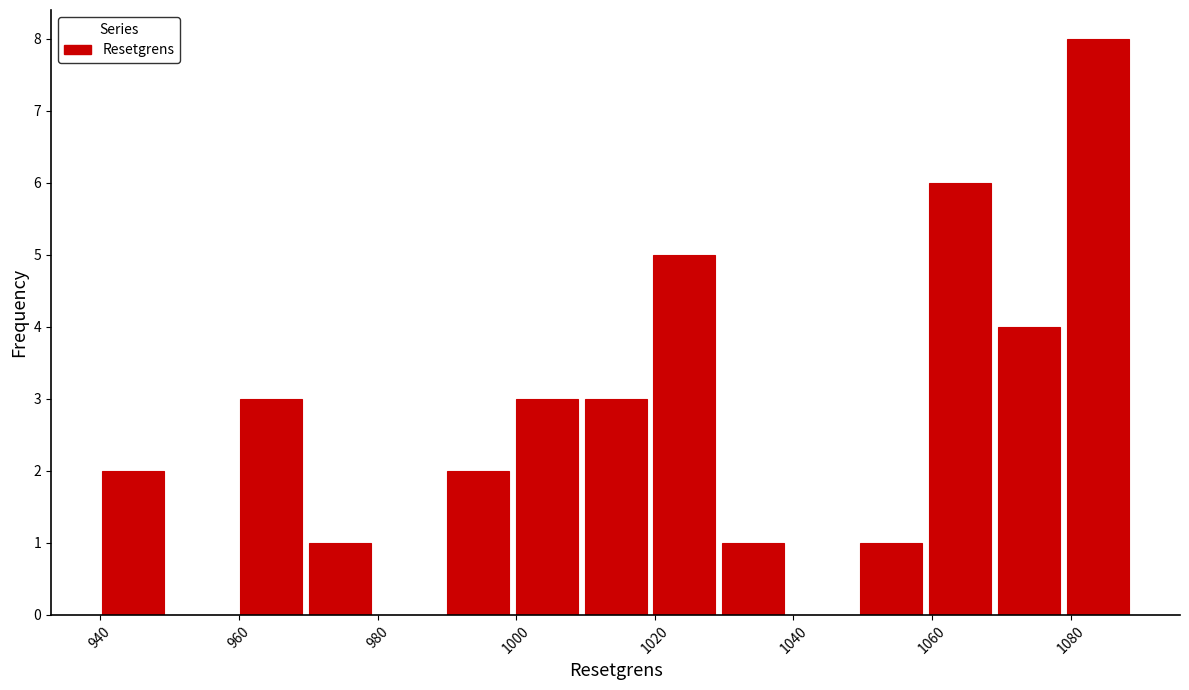

Reading left to right, list every bar in this chart as the range it spans on the x-axis followed by its height. Neither the bar edges nor the heights are printed on the chart, so give them approximately, as read against the axes.

940 to 950: 2
950 to 960: 0
960 to 970: 3
970 to 980: 1
980 to 990: 0
990 to 1000: 2
1000 to 1010: 3
1010 to 1020: 3
1020 to 1030: 5
1030 to 1040: 1
1040 to 1050: 0
1050 to 1060: 1
1060 to 1068: 6
1068 to 1078: 4
1078 to 1088: 8